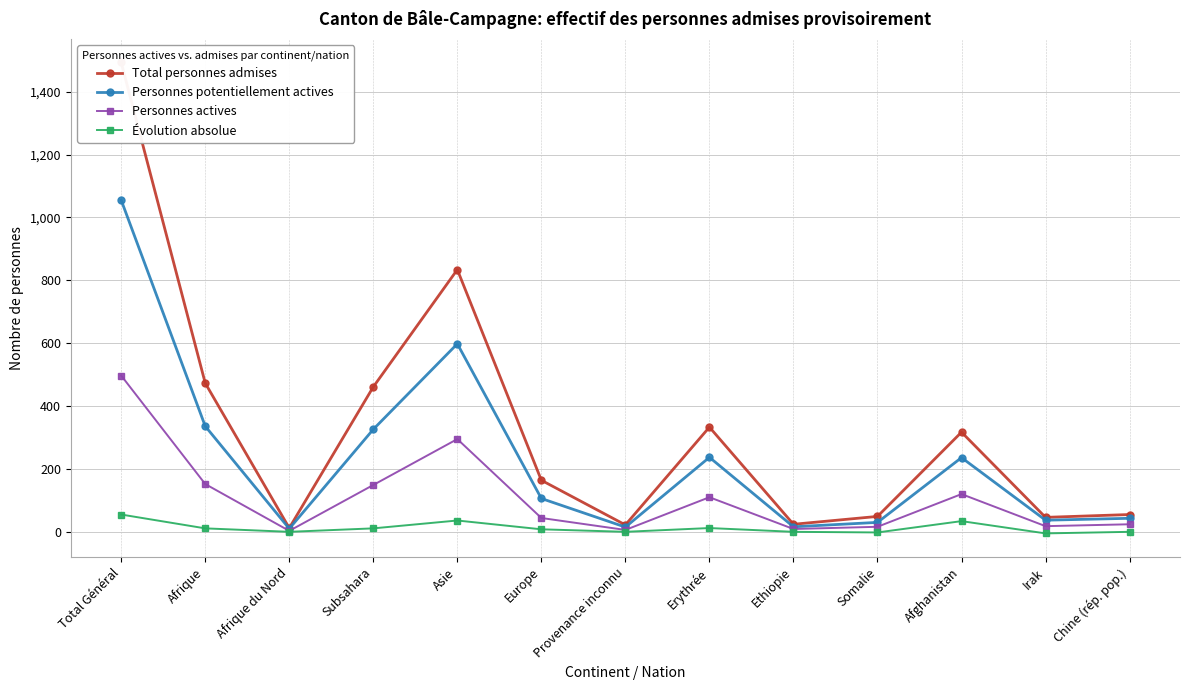

How many values in the Total personnes admises series are below 164?

6